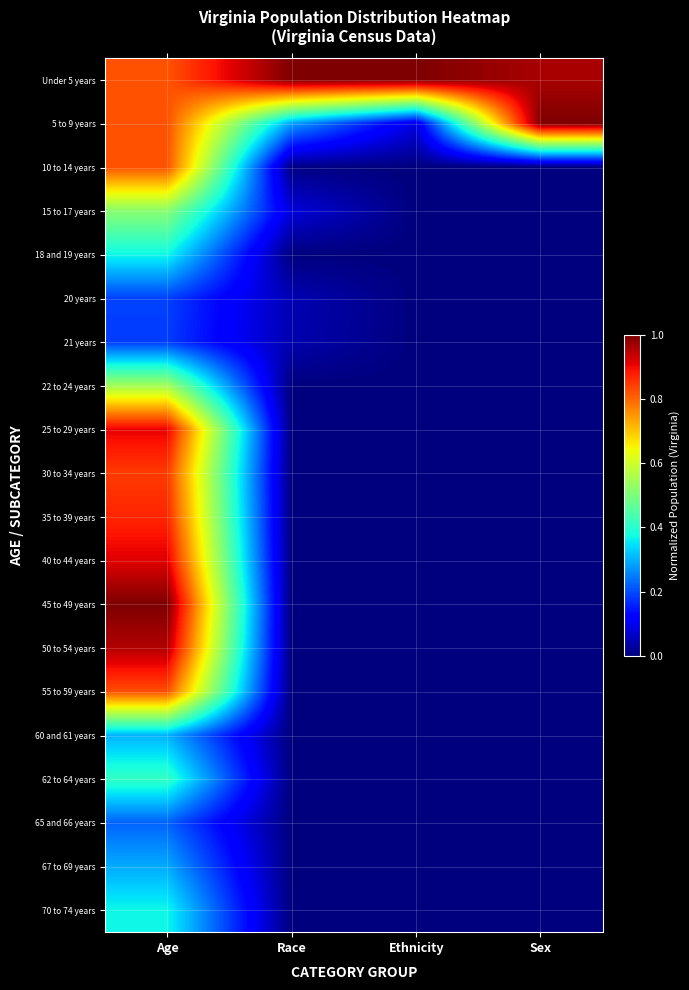

What is the spread (max minus min) of values at Race?

1.0